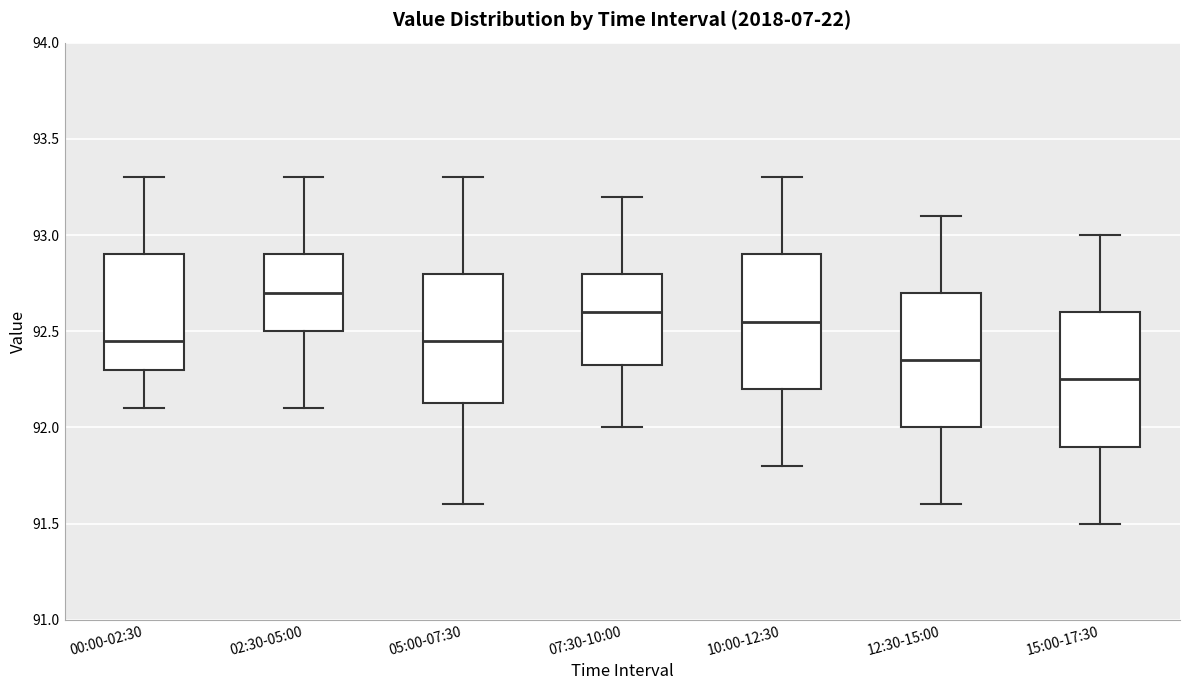

Reading left to right, read every box against the y-axis: the position of its median line, the range the box covers, and the ends of its whiskers. The values are not printed on the chart, so give them approximately, as read against the axis.

00:00-02:30: median 92.45, box 92.30 to 92.90, whiskers 92.10 to 93.30
02:30-05:00: median 92.70, box 92.50 to 92.90, whiskers 92.10 to 93.30
05:00-07:30: median 92.45, box 92.15 to 92.80, whiskers 91.60 to 93.30
07:30-10:00: median 92.60, box 92.35 to 92.80, whiskers 92.00 to 93.20
10:00-12:30: median 92.55, box 92.20 to 92.90, whiskers 91.80 to 93.30
12:30-15:00: median 92.35, box 92.00 to 92.70, whiskers 91.60 to 93.10
15:00-17:30: median 92.25, box 91.90 to 92.60, whiskers 91.50 to 93.00